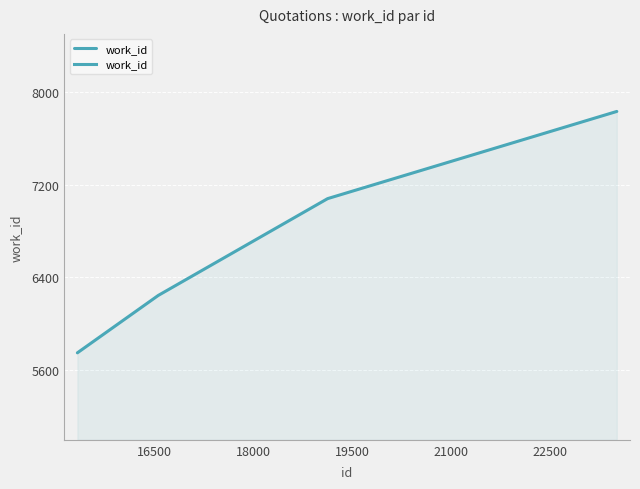

What is the greatest value displayed?

7831